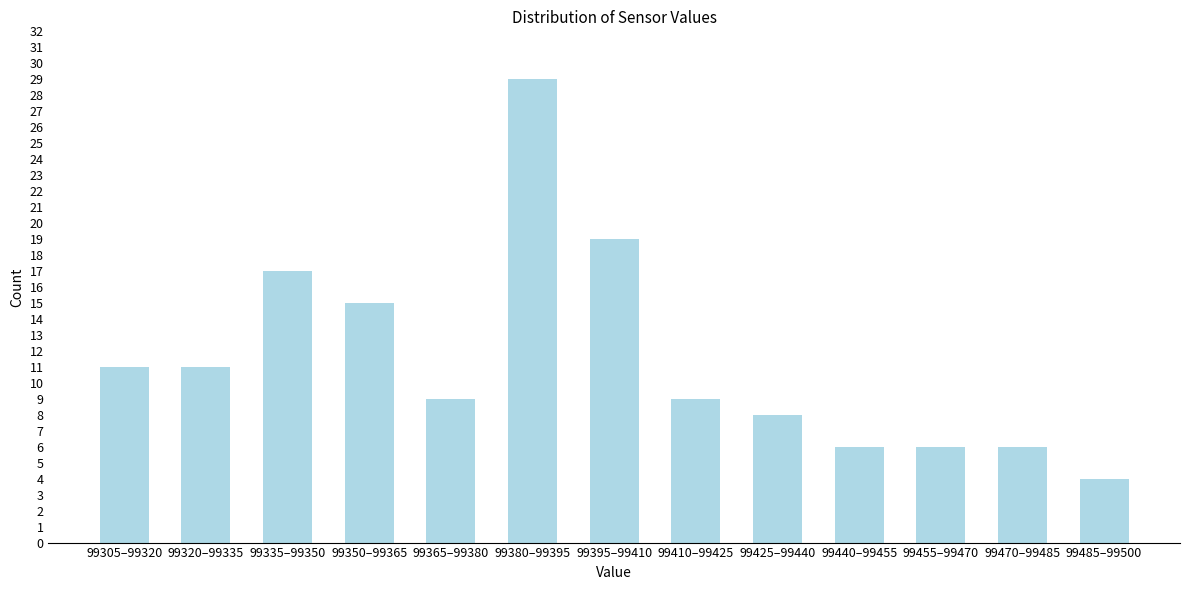

Reading left to right, list all the values displayed in this chart.

99305–99320=11	99320–99335=11	99335–99350=17	99350–99365=15	99365–99380=9	99380–99395=29	99395–99410=19	99410–99425=9	99425–99440=8	99440–99455=6	99455–99470=6	99470–99485=6	99485–99500=4